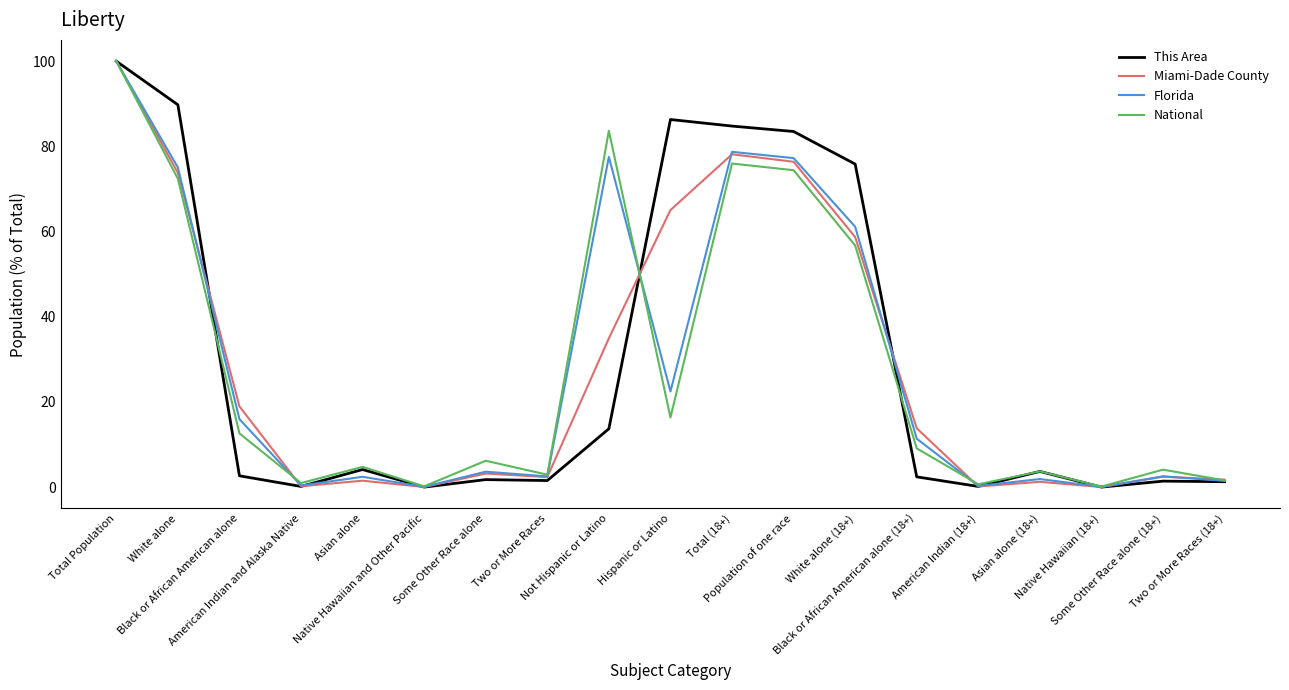

What is the average value of the Florida series?

28.1